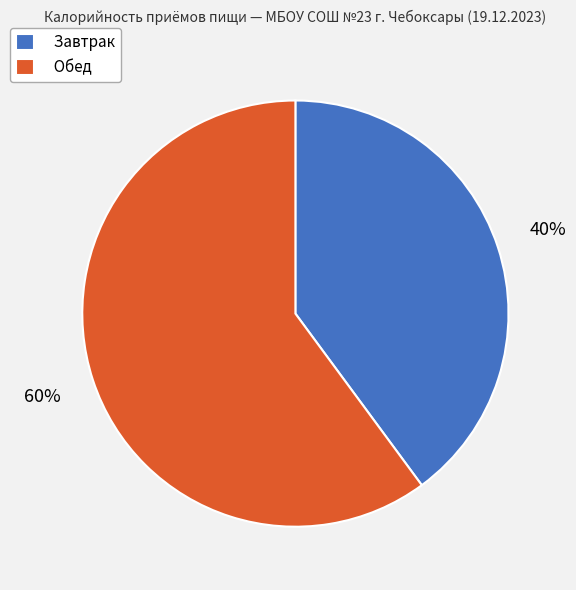

Count the number of slices in the pie.

2